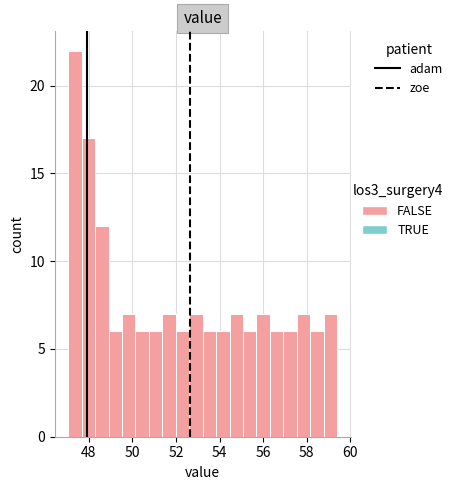

Around what value on the x-axis is the tallest bar? Give the approximate position of its centre, as read against the axis.

47.4